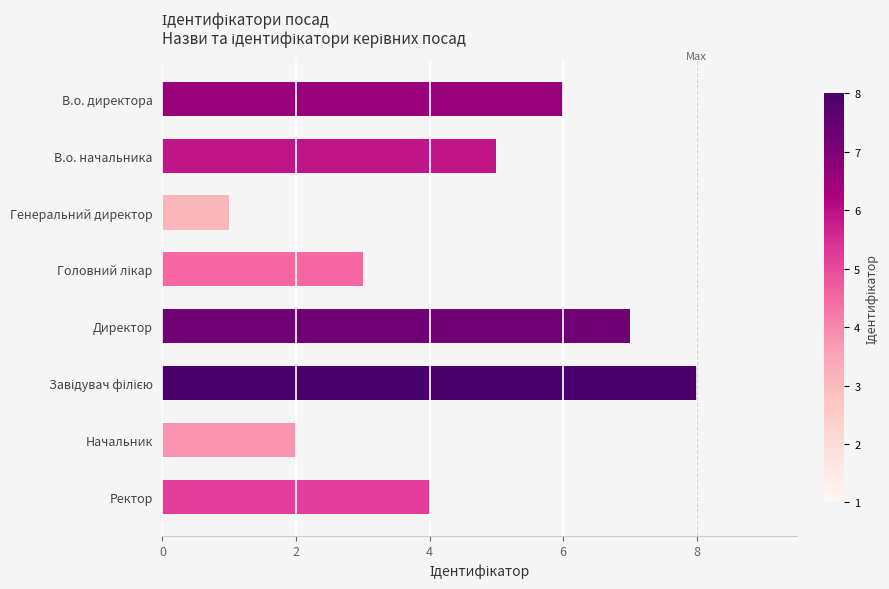

At which category does the chart reach its minimum across all series?

Генеральний директор